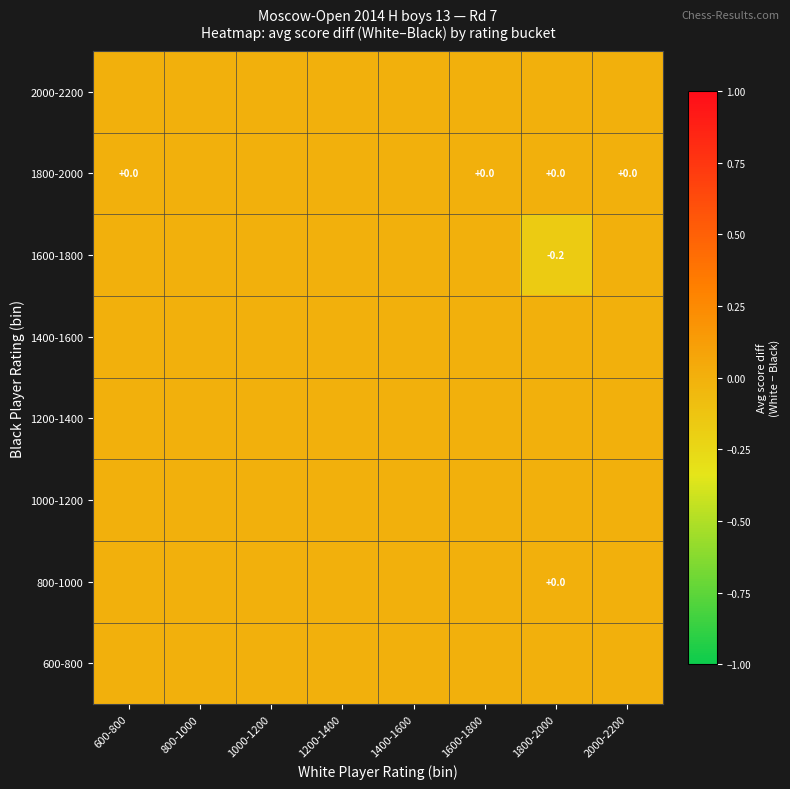

How many categories are shown in the chart?

8